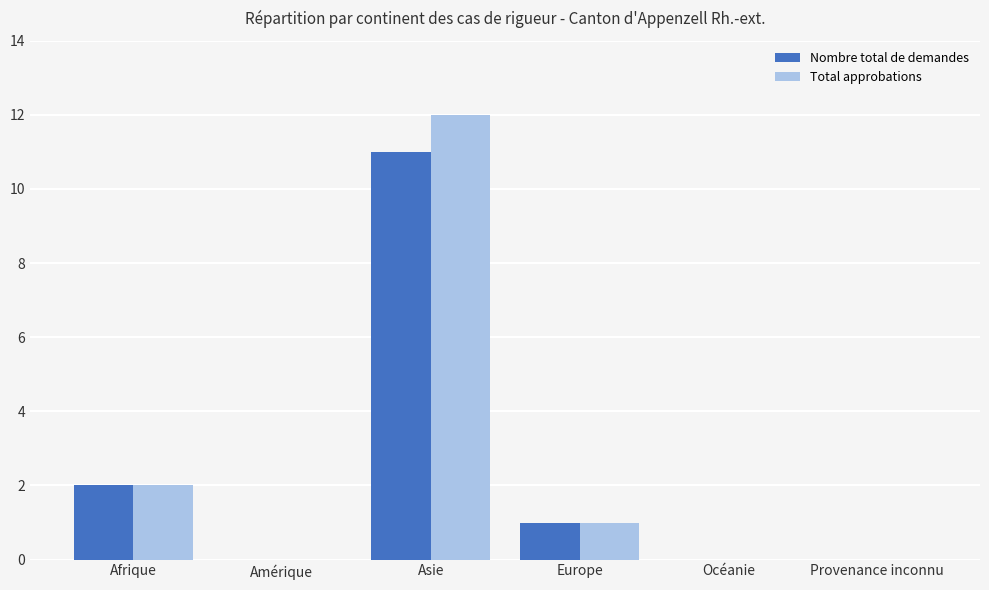

What is the maximum value for Total approbations?

12